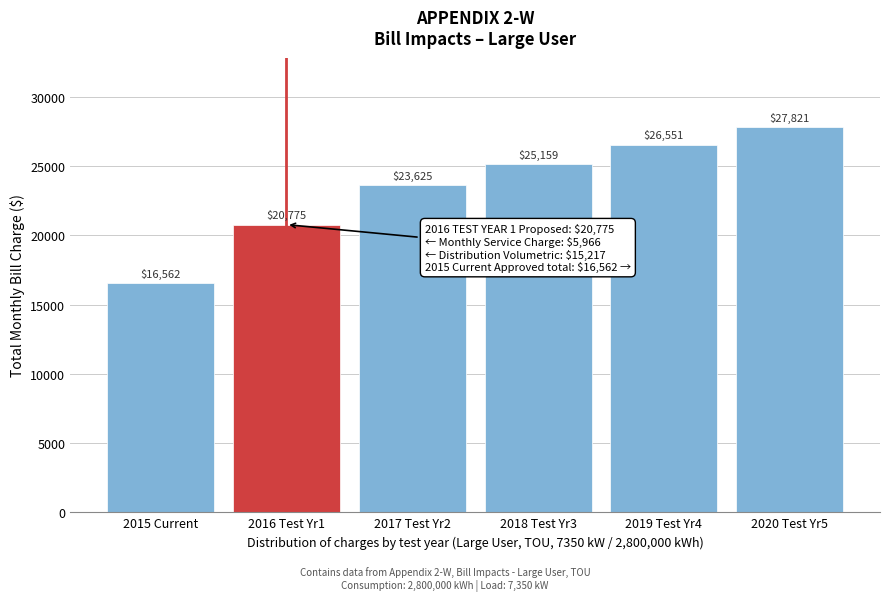

The chart shows a value of 12111.0 at 2019 Test Yr4. True or false?

False